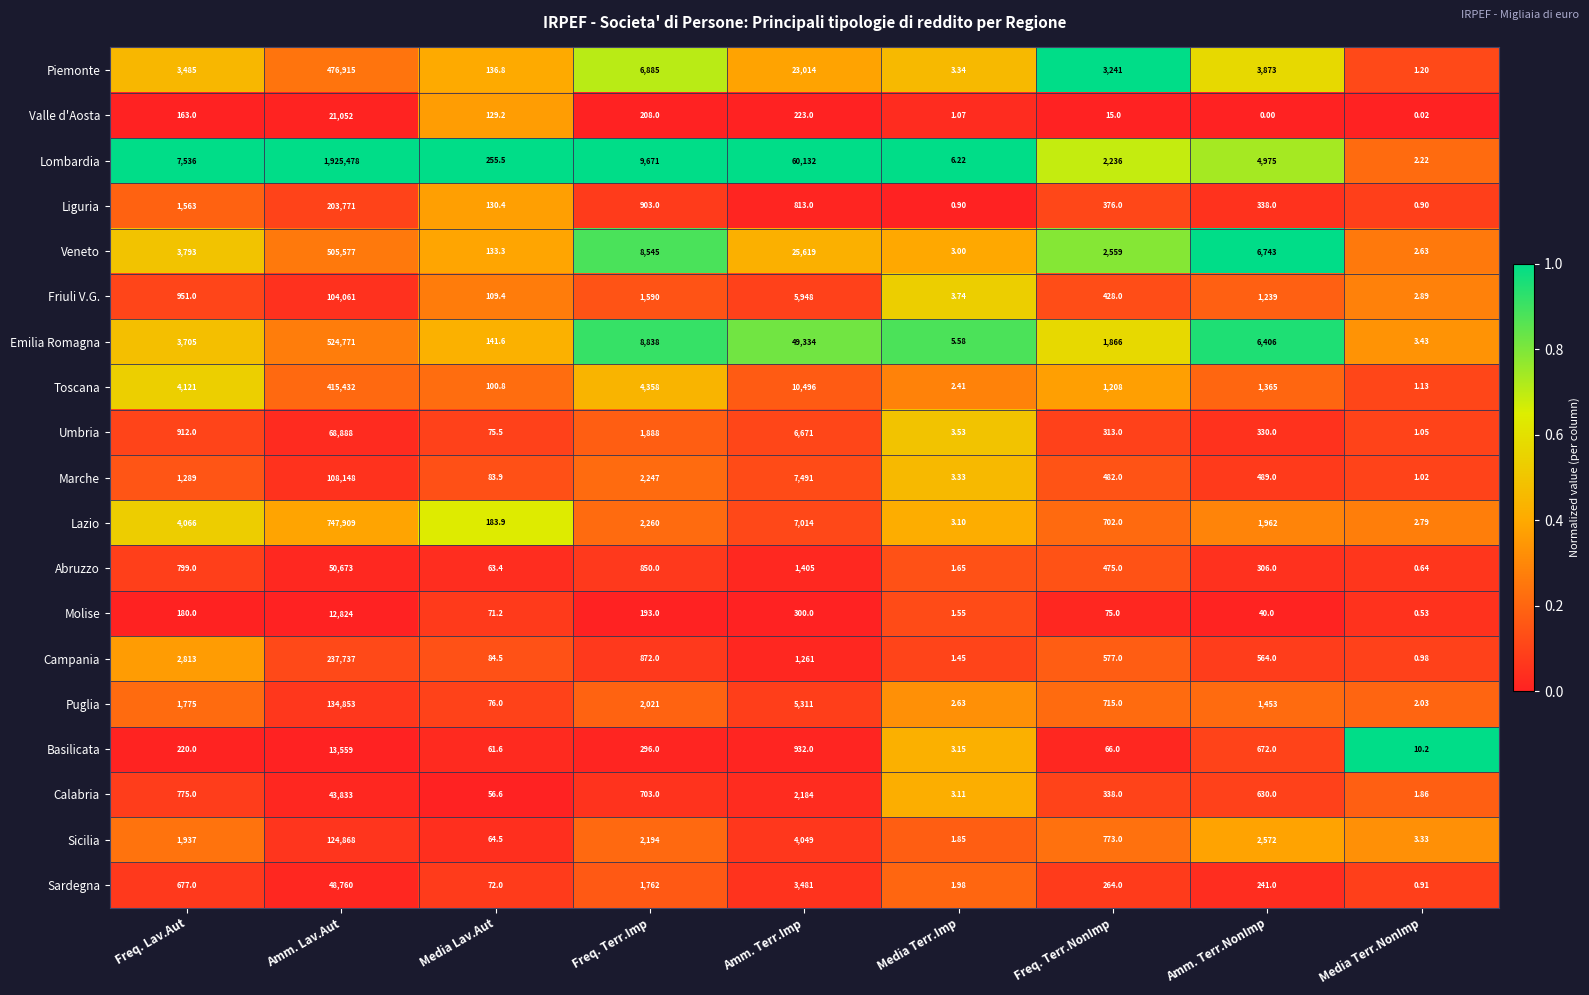

Is the value of Molise at Amm. Terr.Imp greater than the value of Sardegna at Freq. Terr.NonImp?

Yes